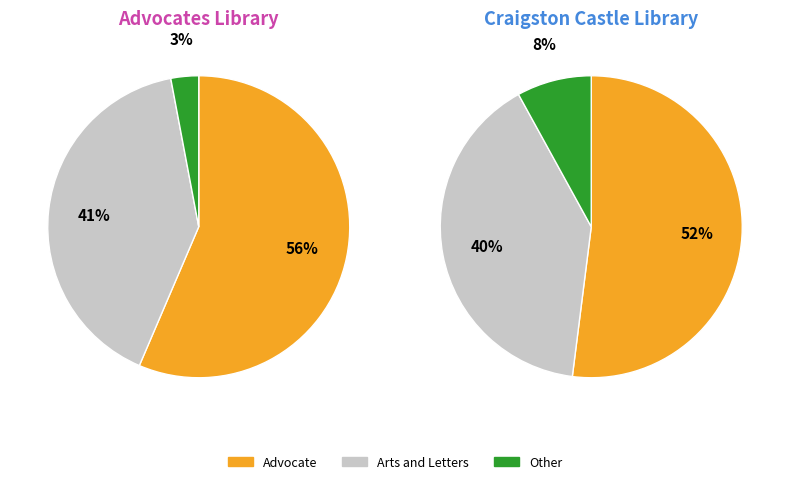

To the nearest percent, what portion does Advocate represent?

52%